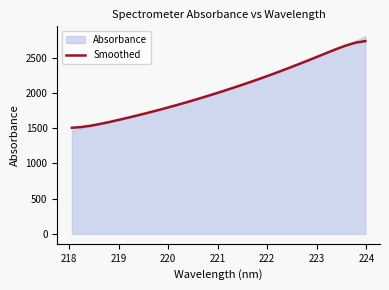

What is the lowest value of the Smoothed series?

1504.2